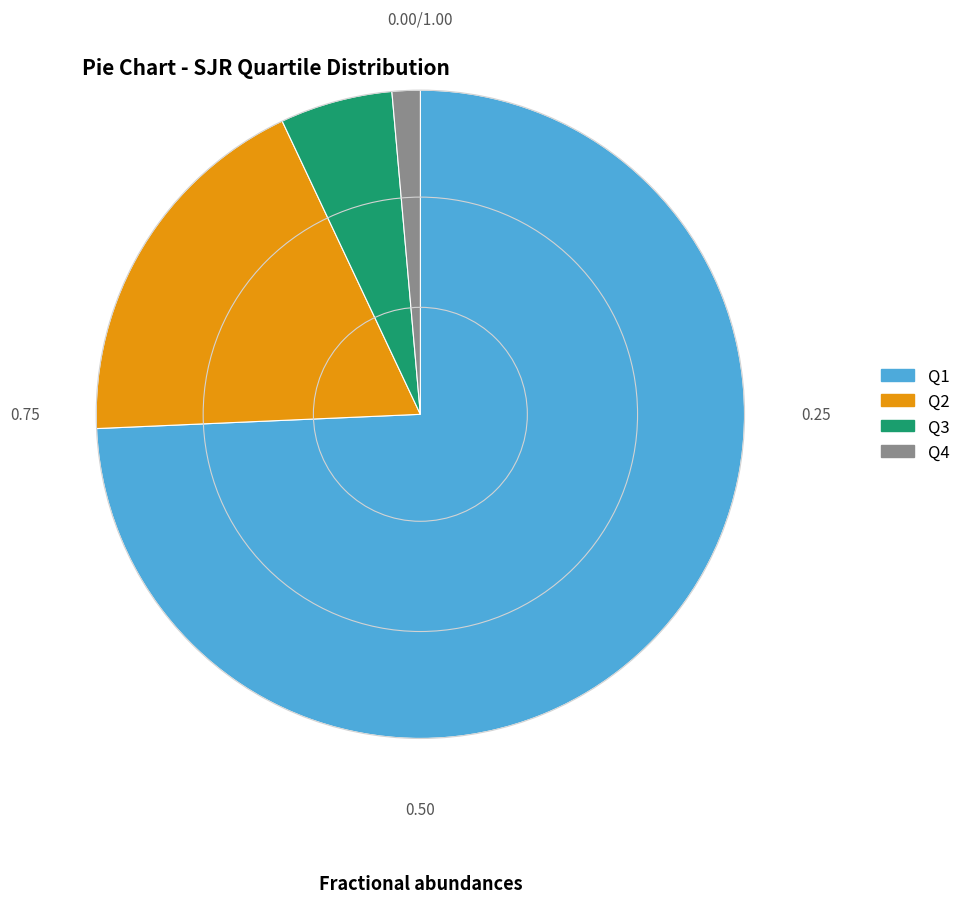

Rank the categories by value from lowest to highest.

Q4, Q3, Q2, Q1